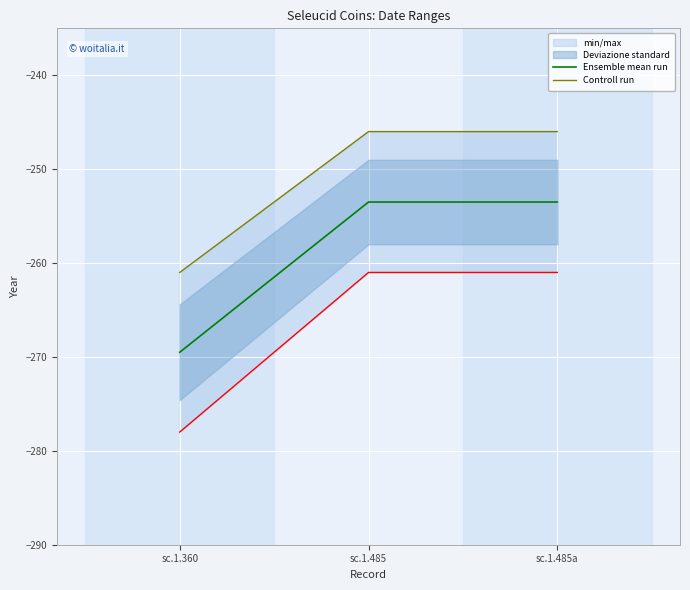

What is the sum of the Ensemble mean run values at sc.1.485a and sc.1.360?

-523.0